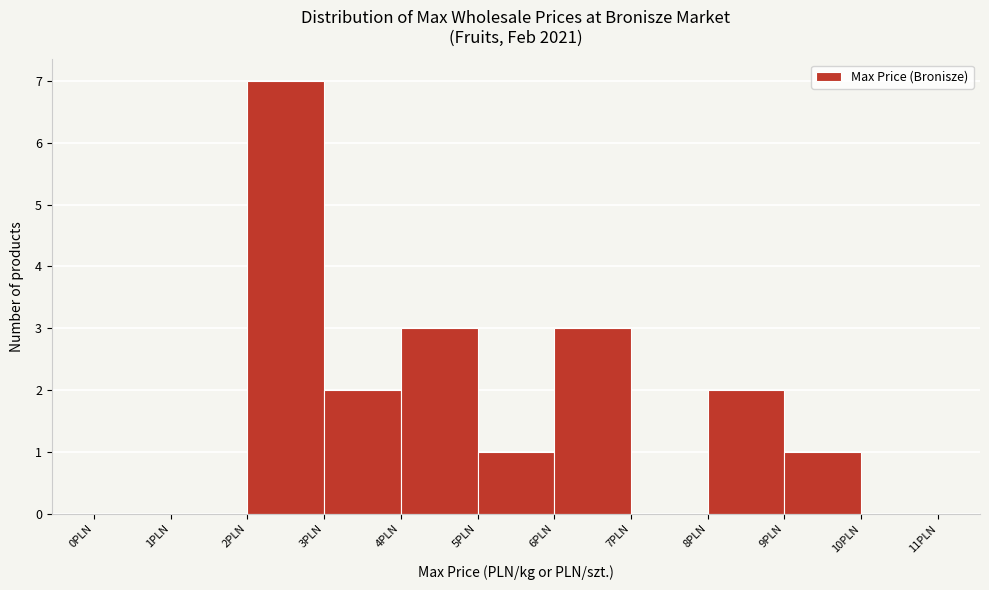

What is the height of the bar covering 9 to 10 on the x-axis? The values are not printed on the chart, so give them approximately, as read against the axis.

1